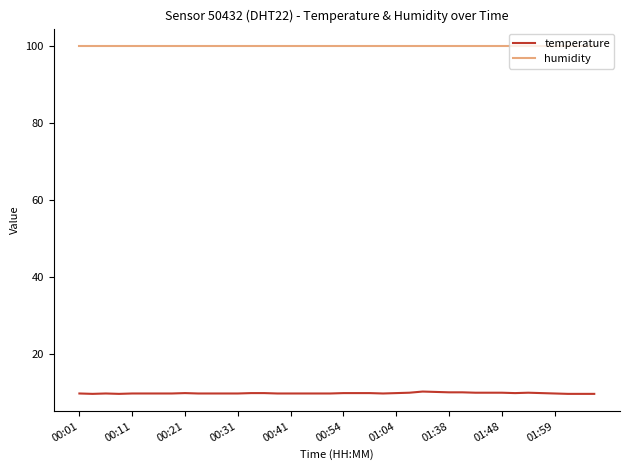

Which series has the largest total across all categories?

humidity